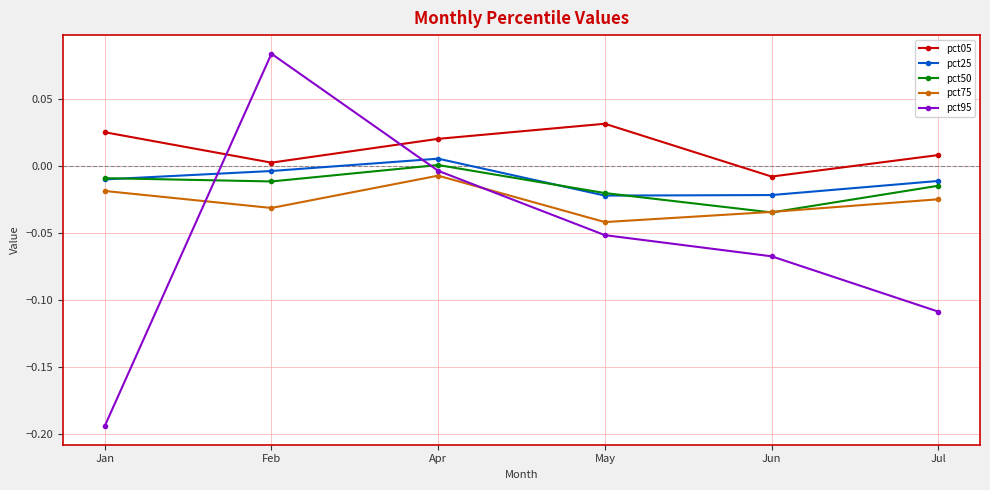

At which category does pct95 reach its first local peak?

Feb